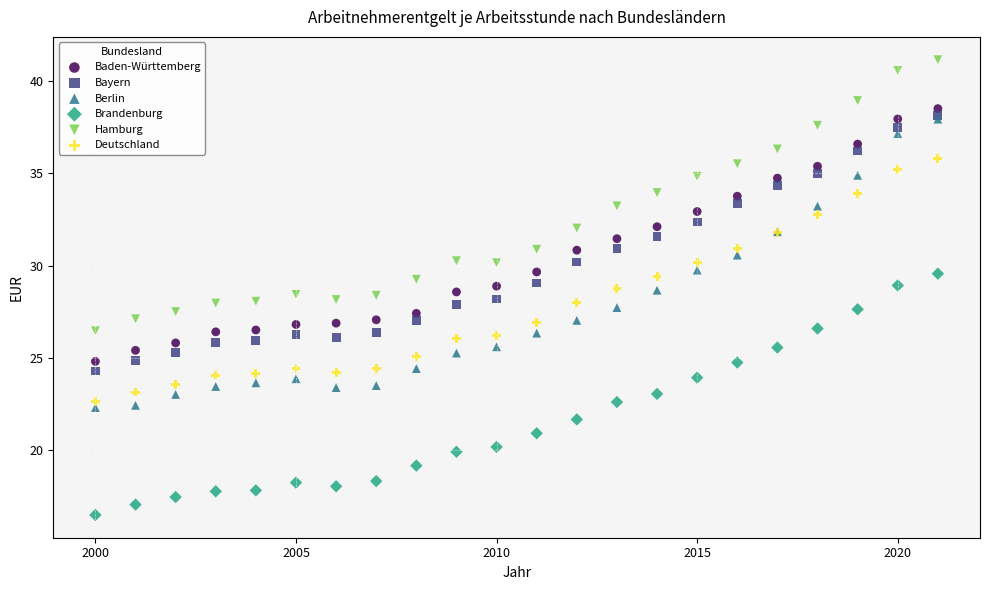

Which series has the widest spread of Y values?

Berlin